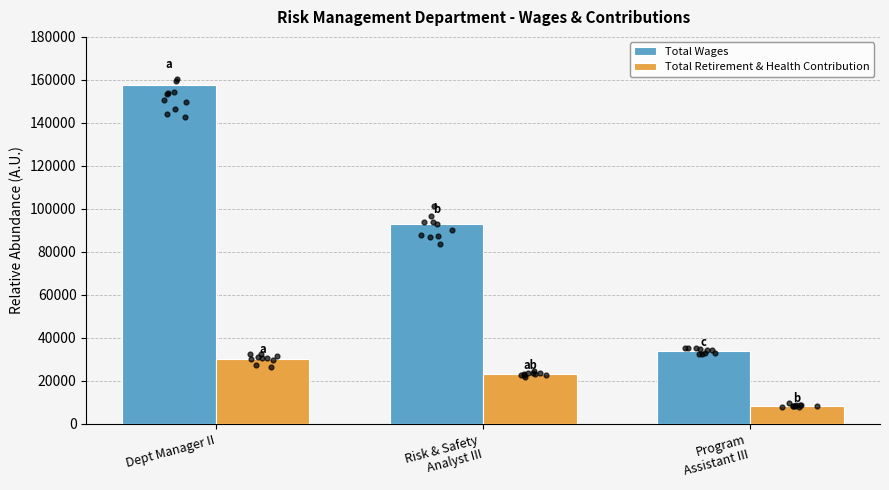

At which category is the sum across all series the highest?

Dept Manager II